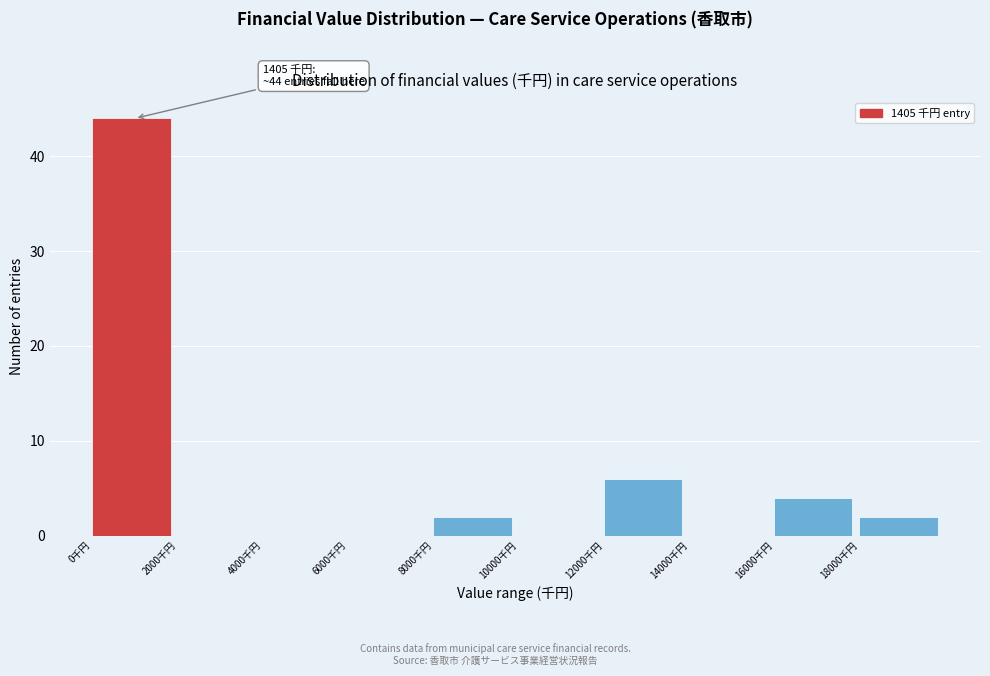

Over which range of the x-axis is the bar tallest?

0 to 2000